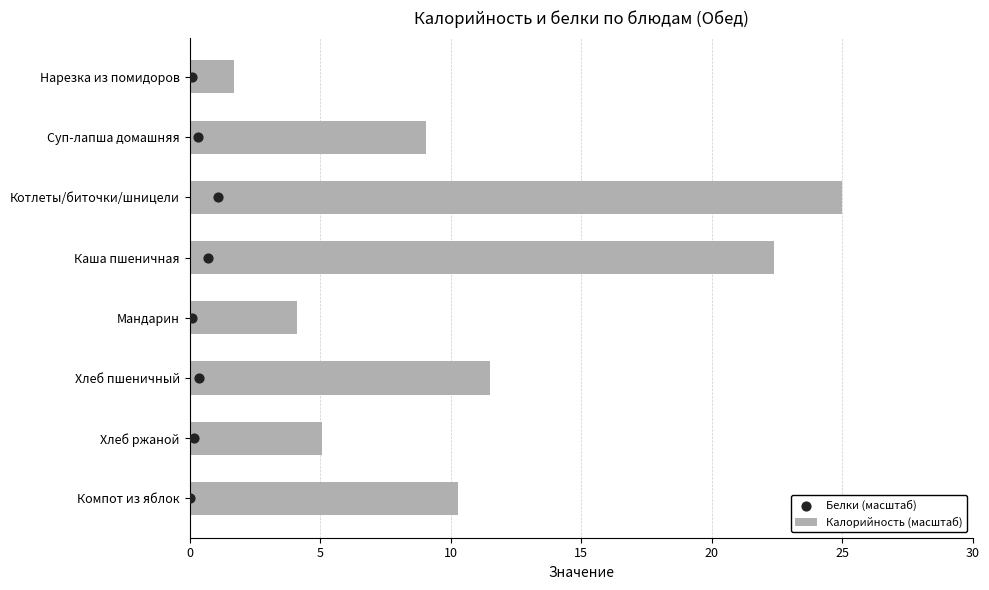

Which series reaches the maximum Y coordinate?

Калорийность (масштаб)